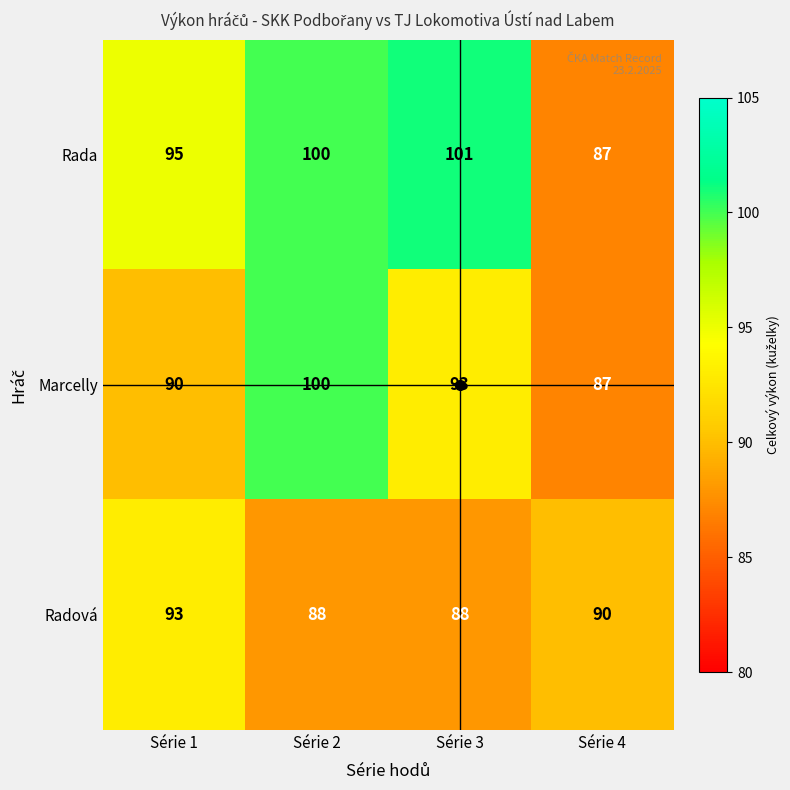

How many Radová values are between 88 and 93?

4